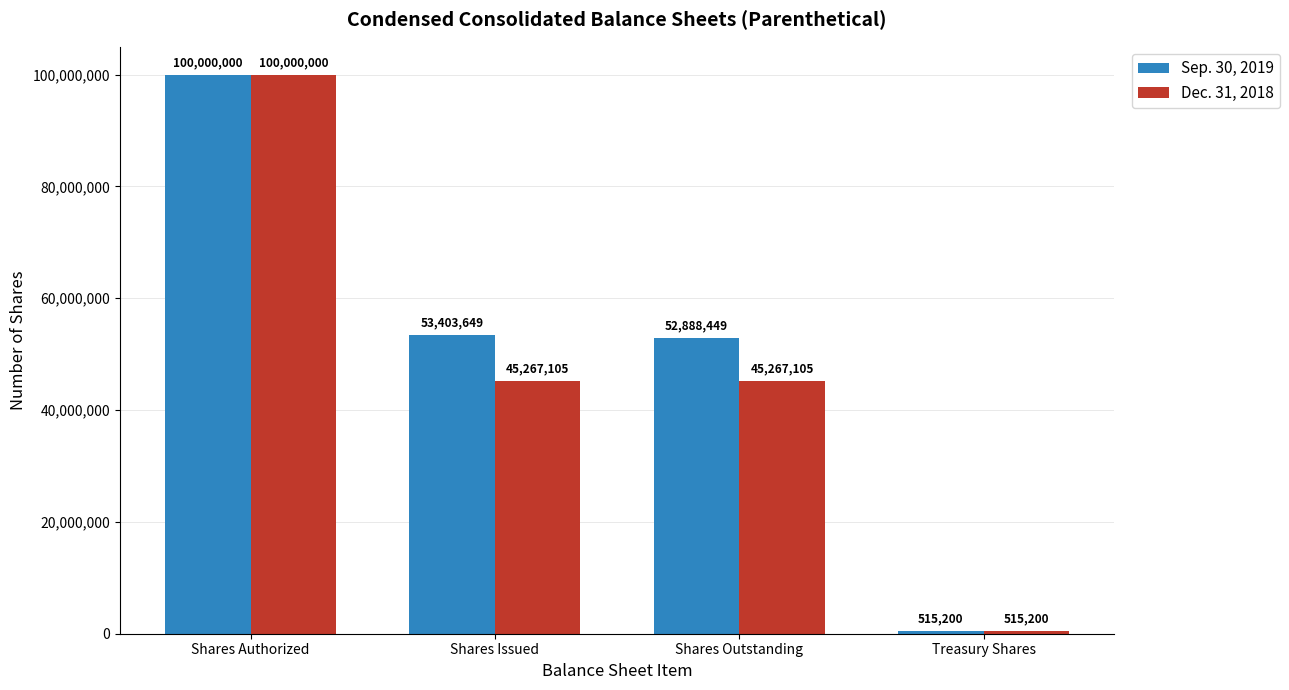

What is the sum of the Dec. 31, 2018 values at Shares Authorized and Shares Issued?

145267105